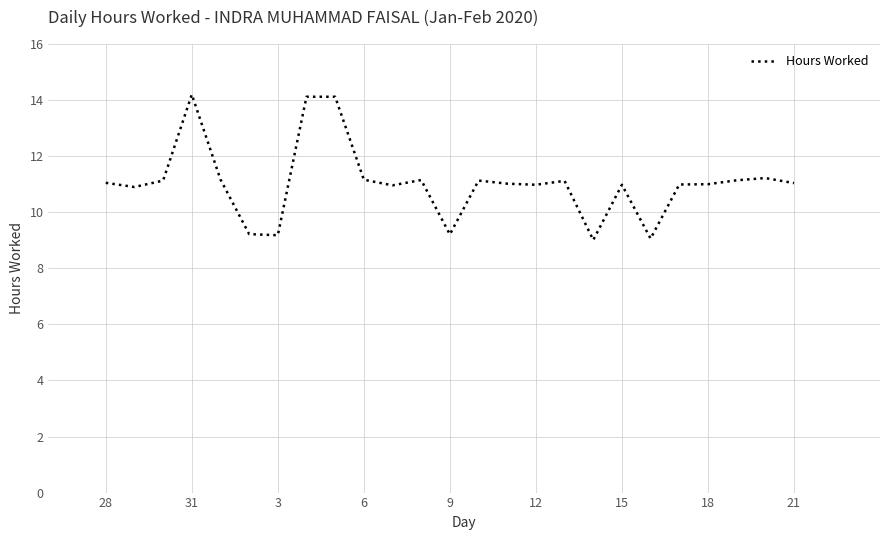

How many lines are shown in the chart?

1